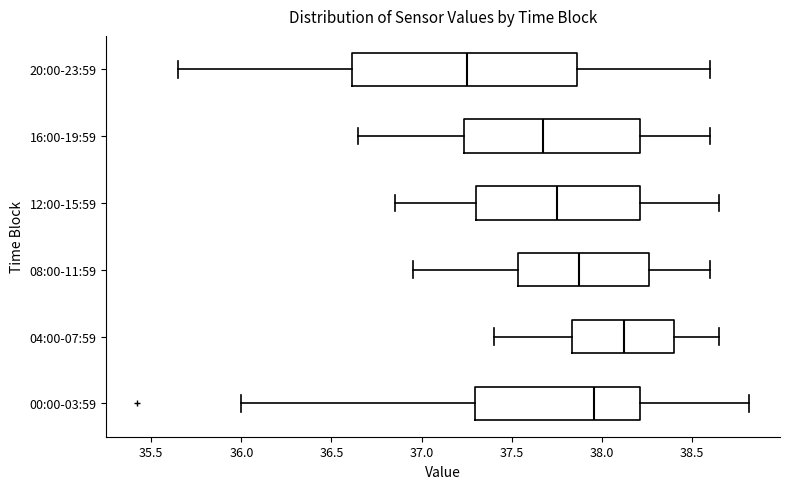

Reading bottom to top, read every box against the x-axis: the position of its median line, the range the box covers, and the ends of its whiskers. The values are not printed on the chart, so give them approximately, as read against the axis.

00:00-03:59: median 37.95, box 37.30 to 38.20, whiskers 36.00 to 38.80
04:00-07:59: median 38.15, box 37.85 to 38.40, whiskers 37.40 to 38.65
08:00-11:59: median 37.90, box 37.55 to 38.25, whiskers 36.95 to 38.60
12:00-15:59: median 37.75, box 37.30 to 38.20, whiskers 36.85 to 38.65
16:00-19:59: median 37.70, box 37.25 to 38.20, whiskers 36.65 to 38.60
20:00-23:59: median 37.25, box 36.60 to 37.85, whiskers 35.65 to 38.60